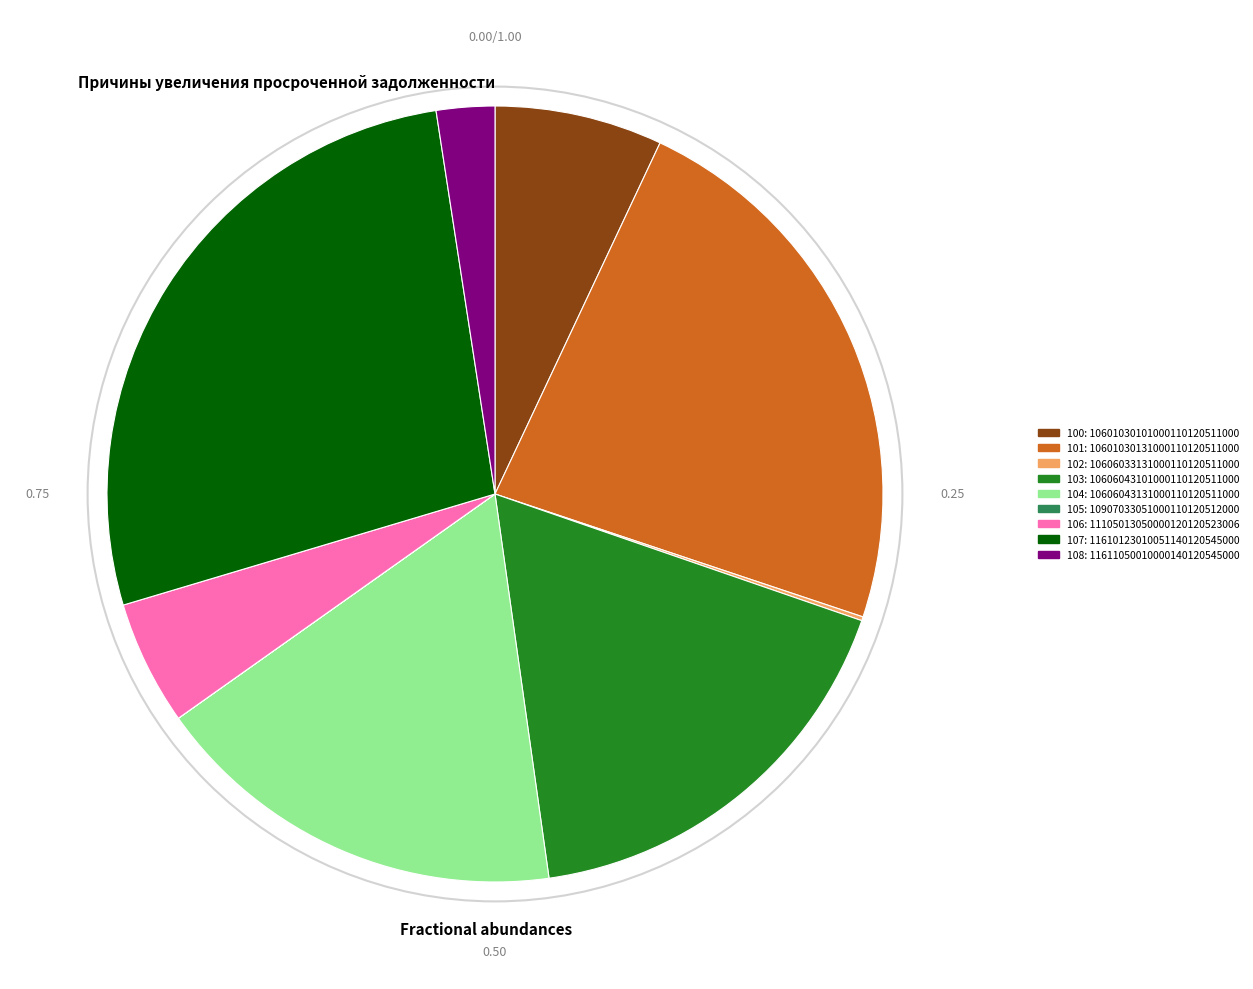

What is the largest slice in the pie chart?

107: 11610123010051140120545000